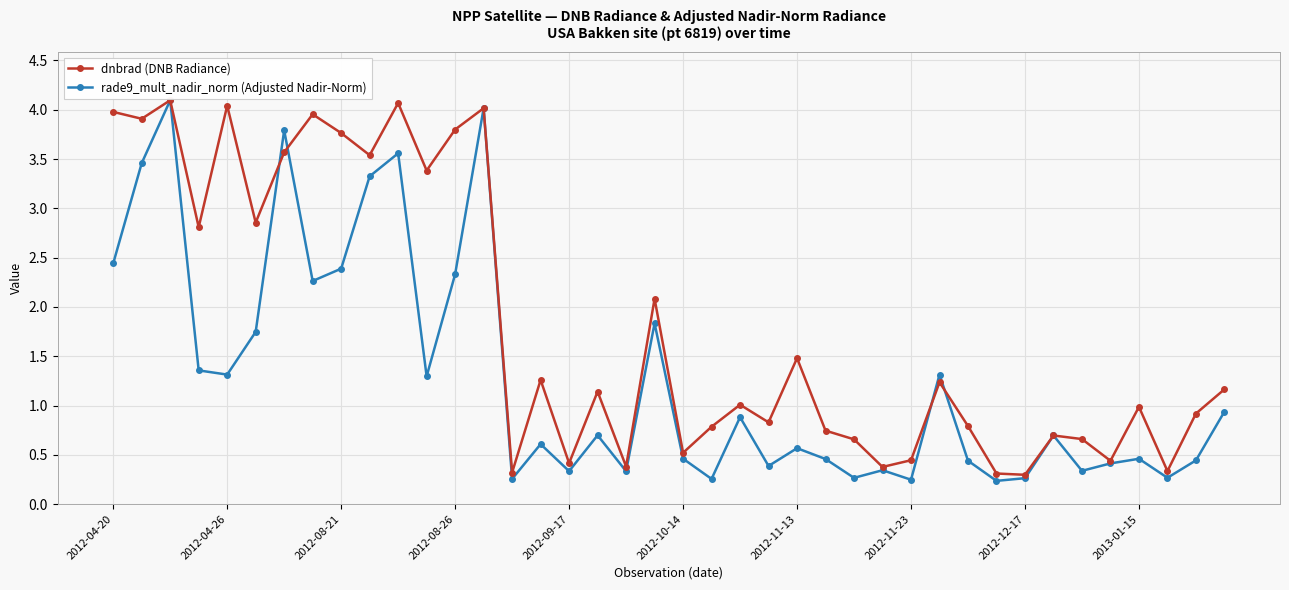

True or false: dnbrad (DNB Radiance) has more than 2 points higher than both neighbors.

True